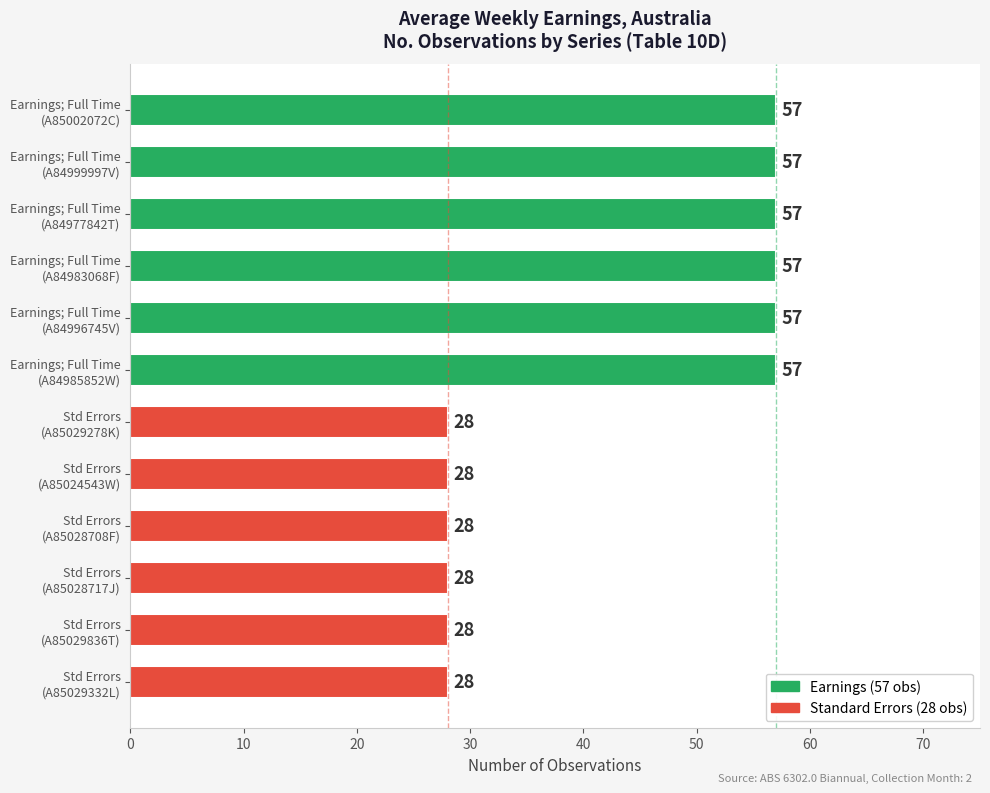

What is the minimum value shown in the chart?

28